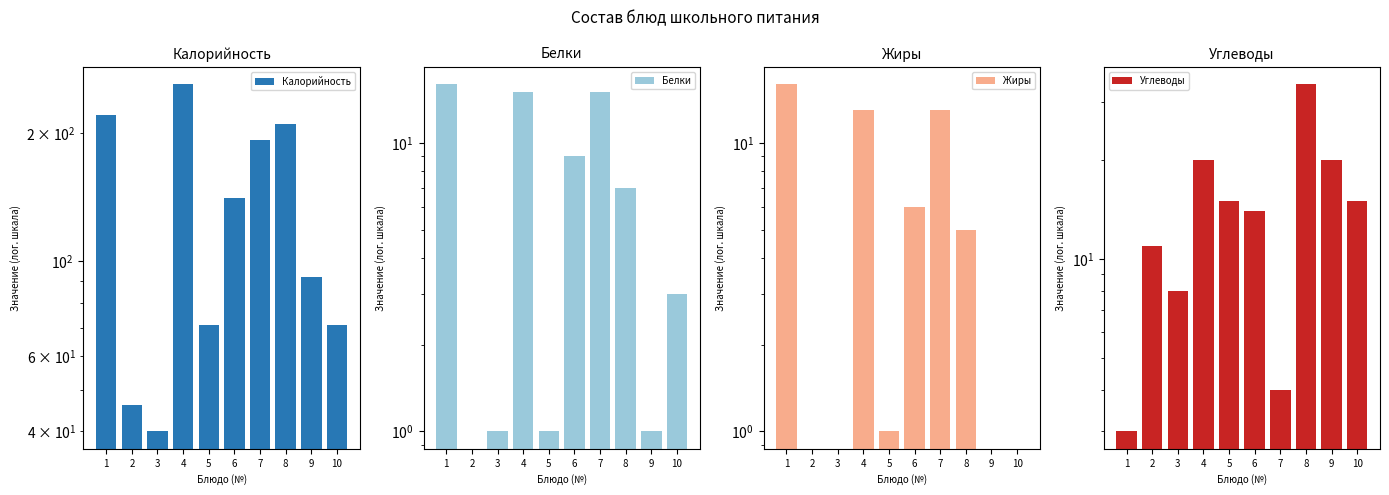

What is the difference between the Углеводы values at 2 and 8?

23